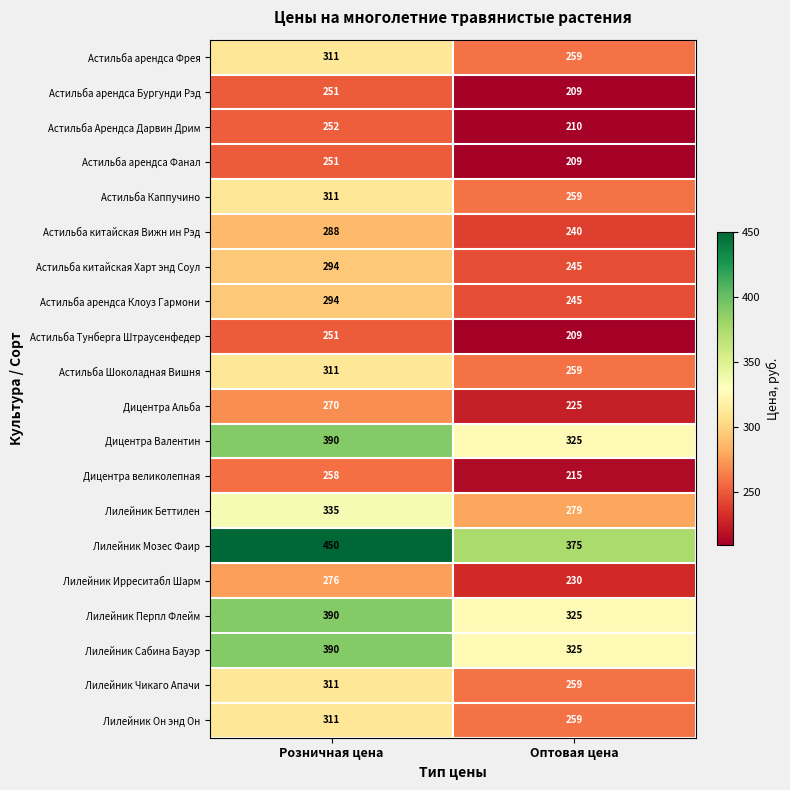

What is the sum of the Дицентра Валентин values at Розничная цена and Оптовая цена?

715